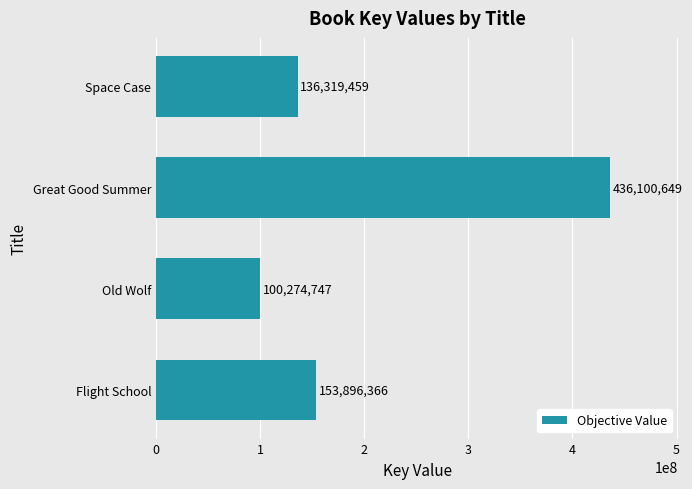

What is the approximate value at Old Wolf?

100274747